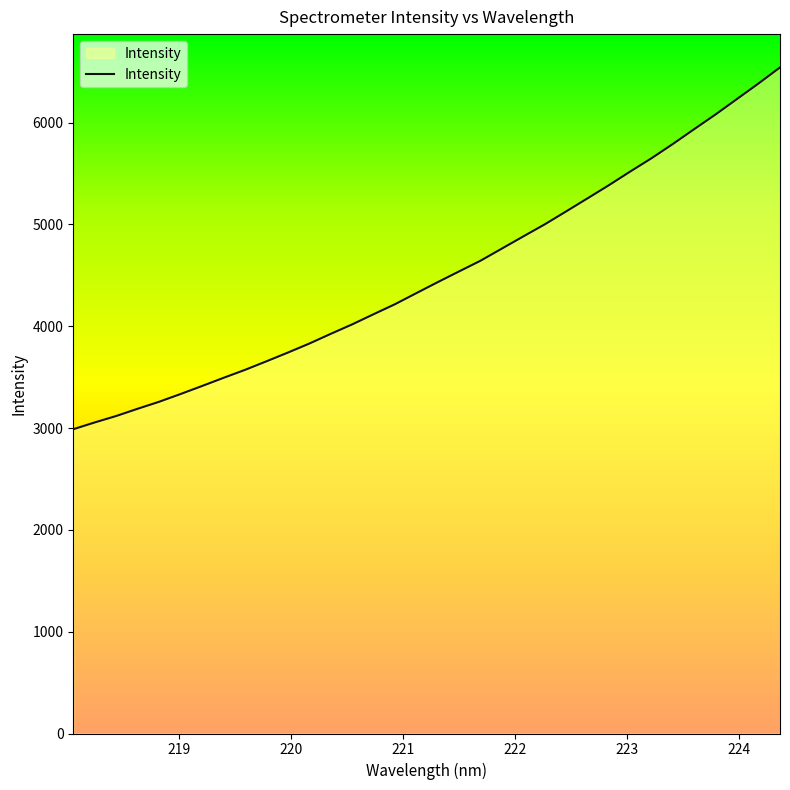

What is the minimum value shown in the chart?

2988.9